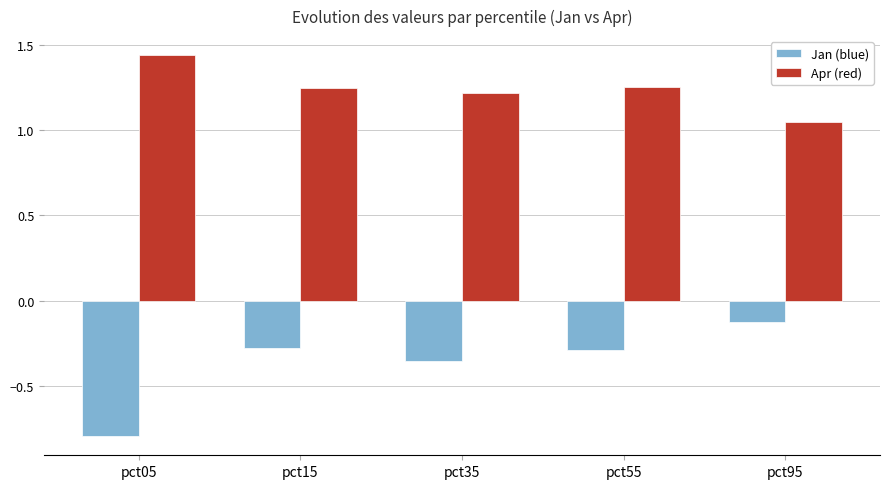

At which category does the chart reach its minimum across all series?

pct05